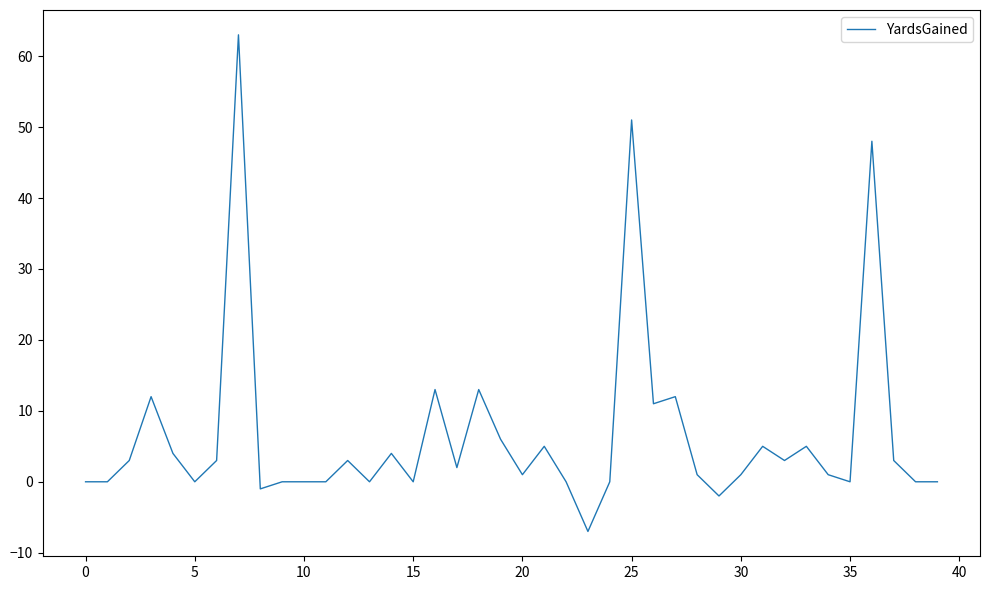

What is the difference between the maximum and minimum values?

70